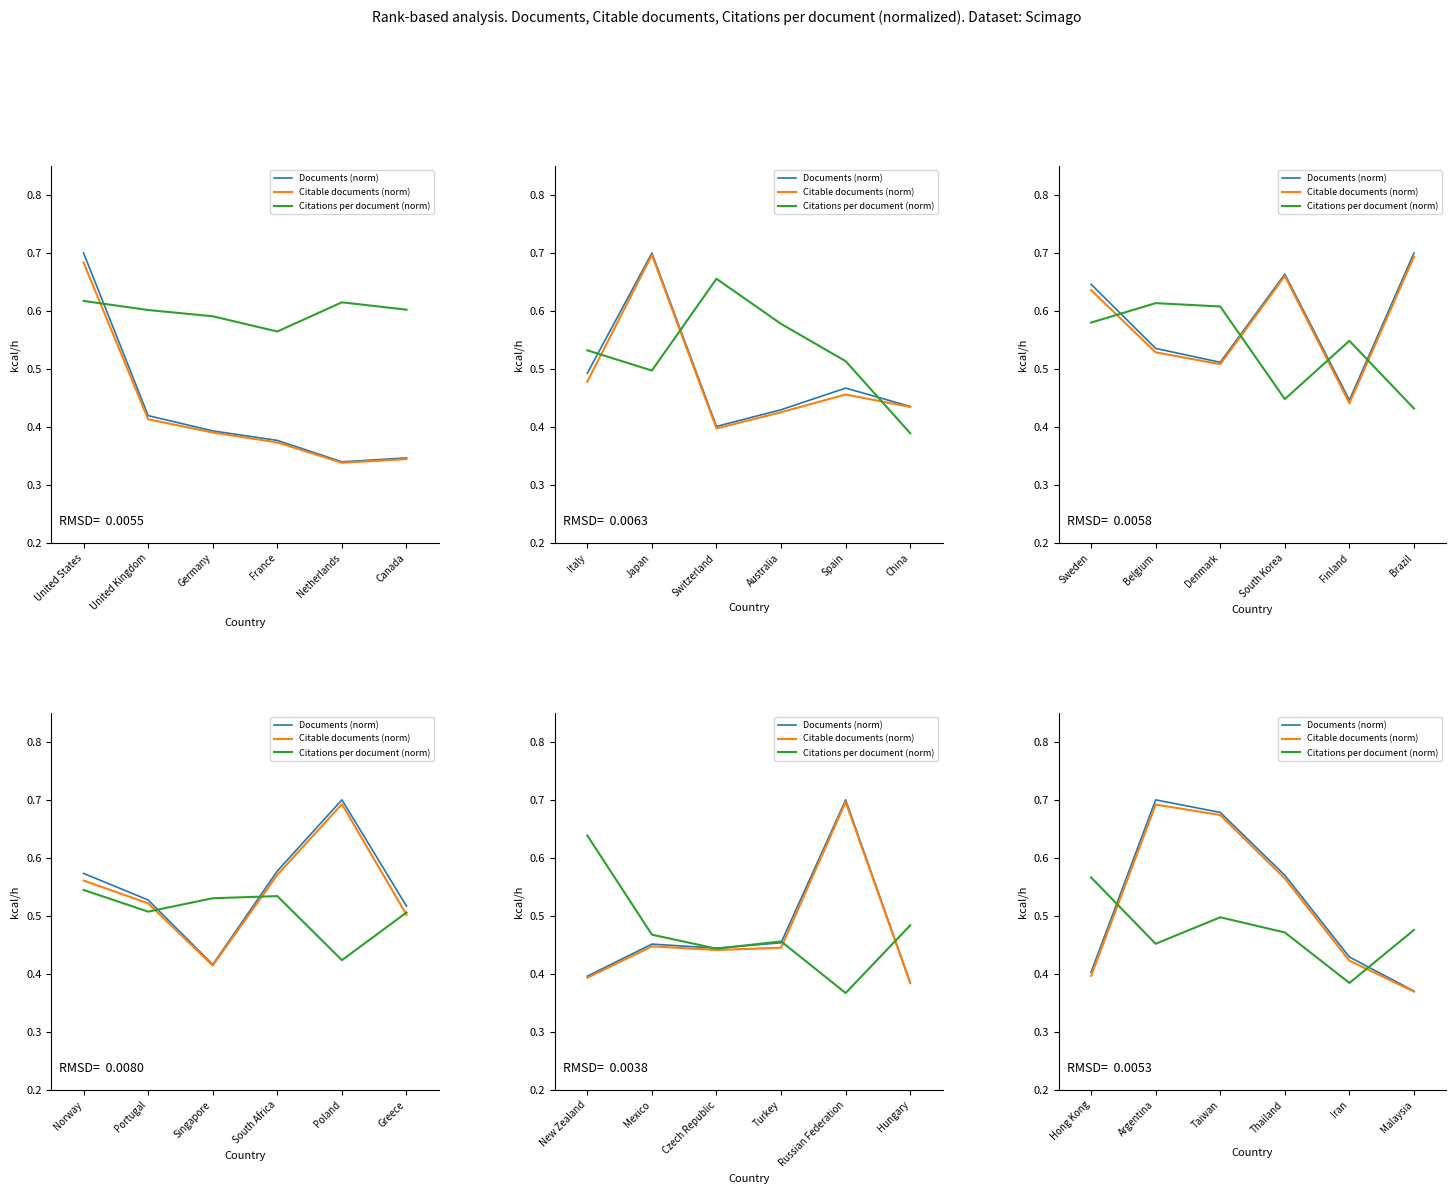

How many data points does each series have?

6